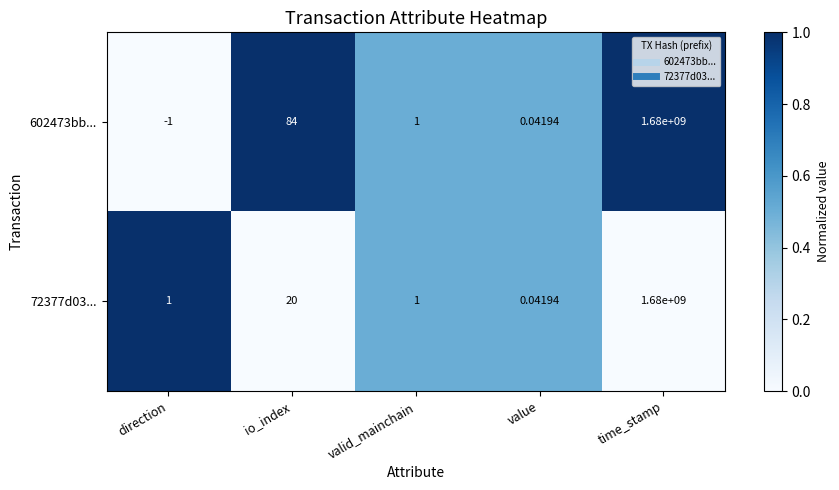

List the labels in order of 602473bb... value, smallest first.

direction, value, valid_mainchain, io_index, time_stamp